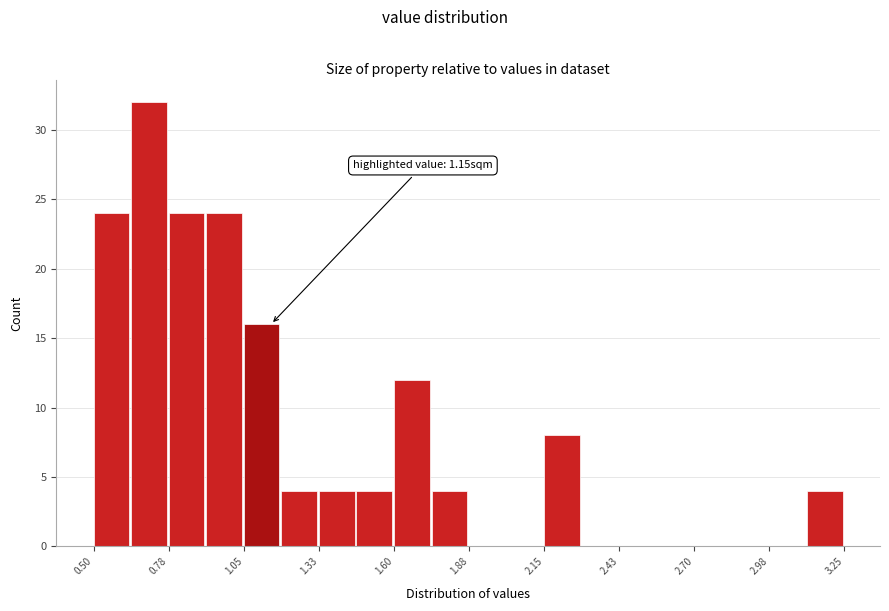

Around what value on the x-axis is the tallest bar? Give the approximate position of its centre, as read against the axis.

0.70